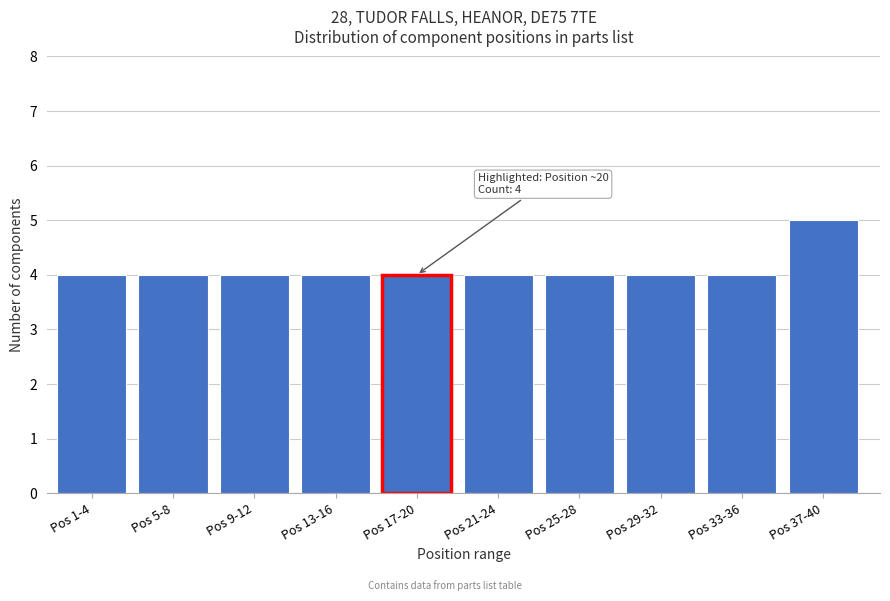

Reading left to right, extract all data points from this chart.

Pos 1-4=4	Pos 5-8=4	Pos 9-12=4	Pos 13-16=4	Pos 17-20=4	Pos 21-24=4	Pos 25-28=4	Pos 29-32=4	Pos 33-36=4	Pos 37-40=5